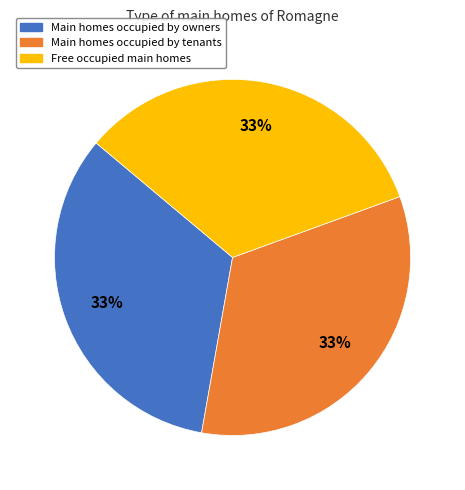

Does any single category account for the majority?

No